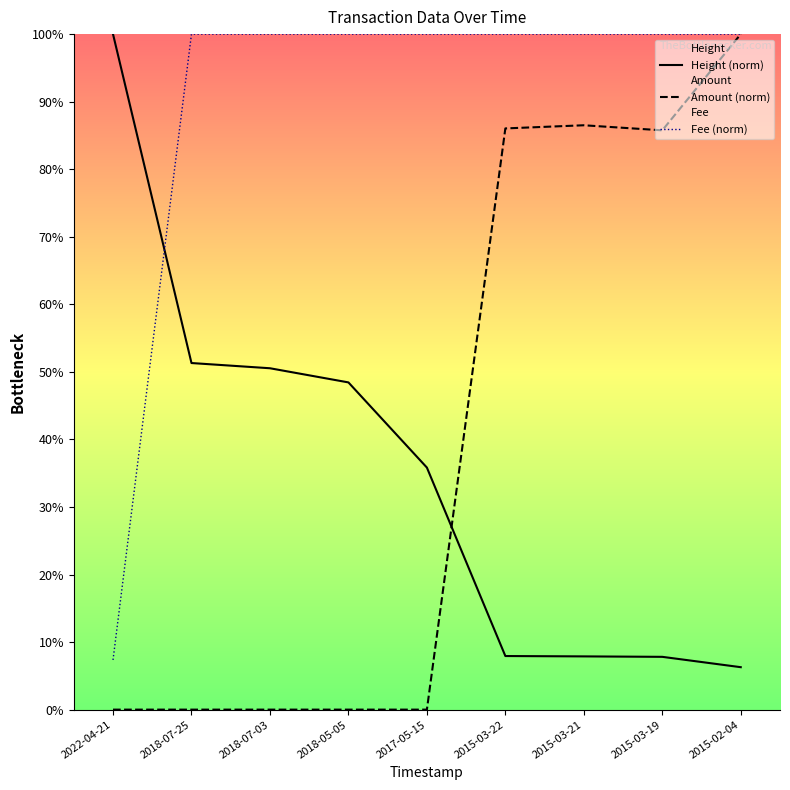

How many data points does each series have?

9